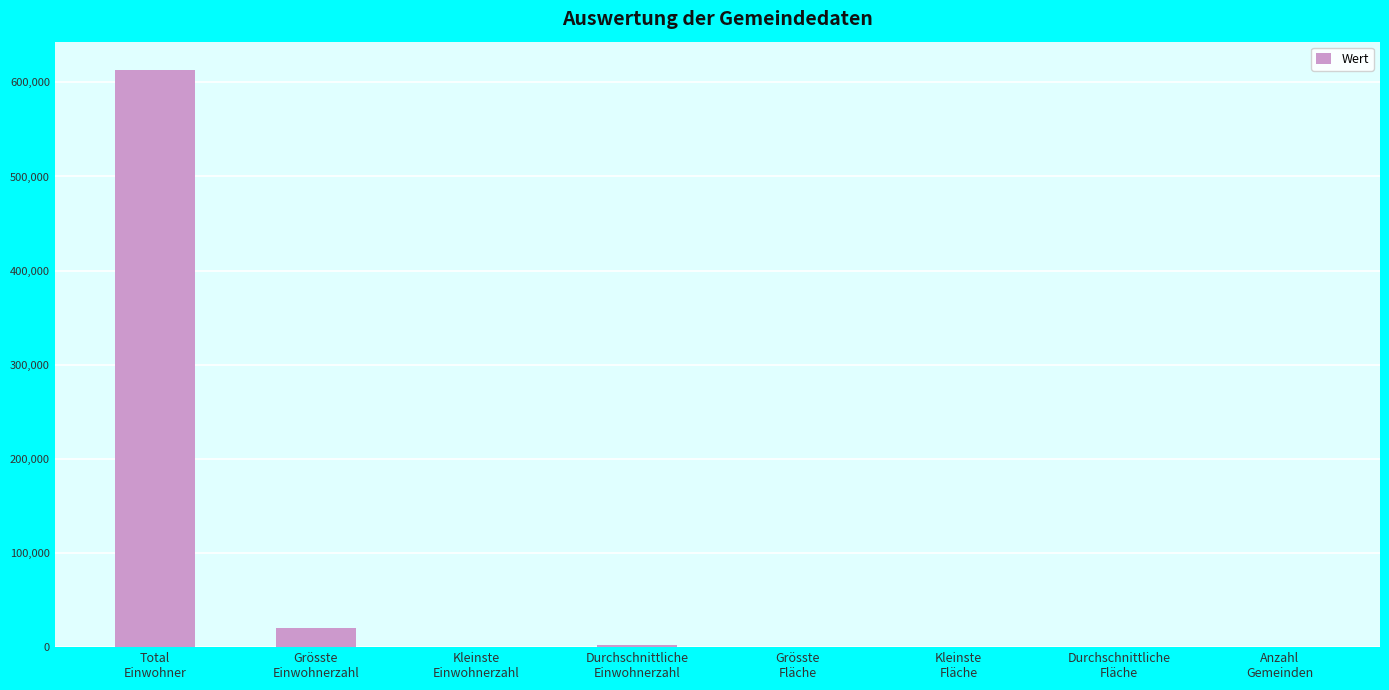

Which label corresponds to the largest value in the chart?

Total
Einwohner